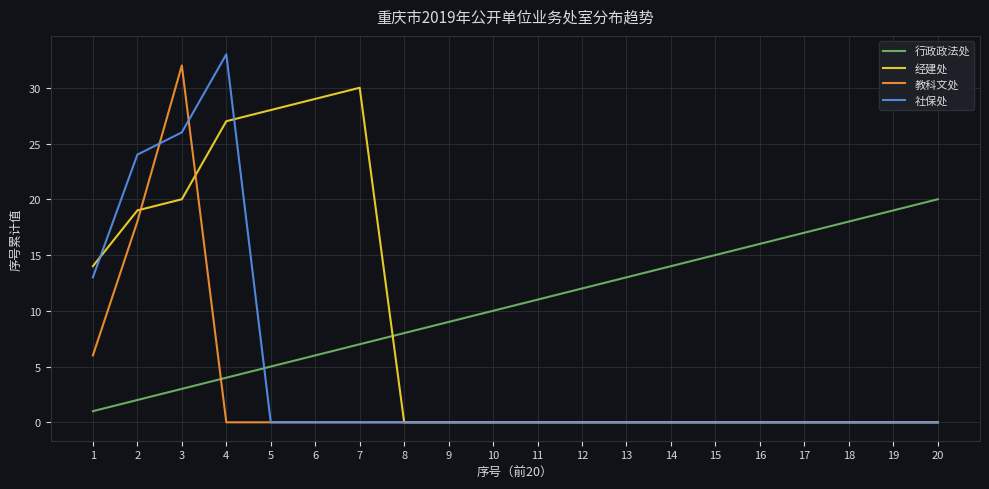

The 社保处 series shows 0 at 7. True or false?

True